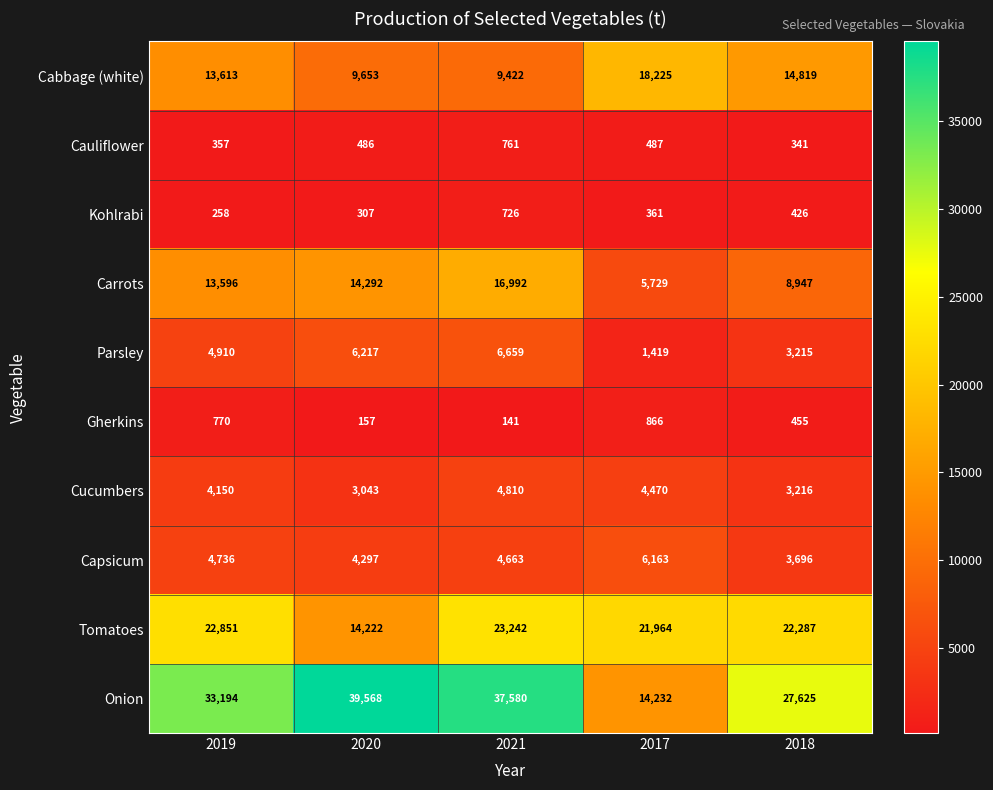

At how many categories does at least one series exceed 17476?

5